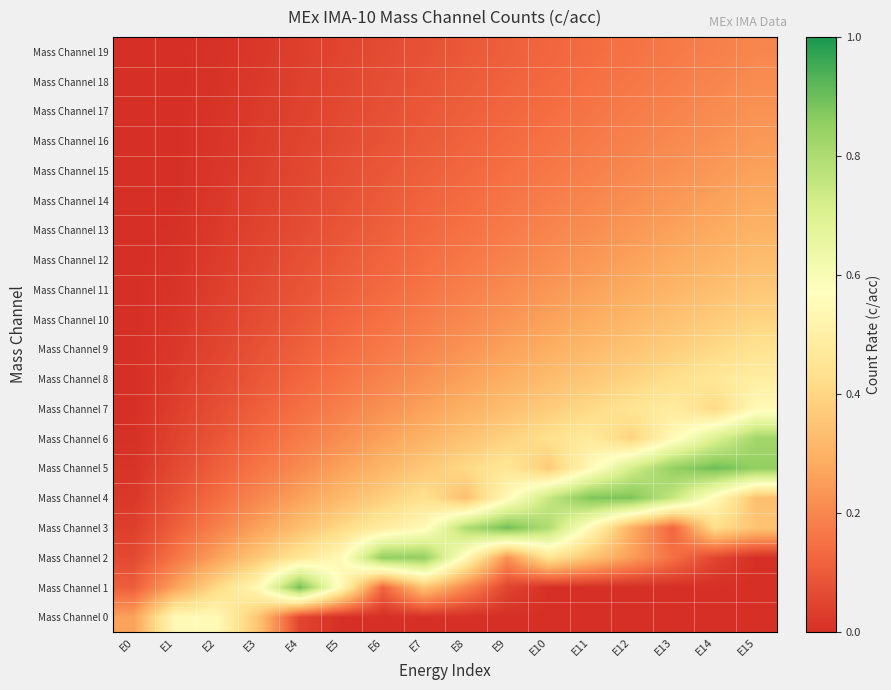

Rank the series by their maximum value, from lowest to highest.

Mass Channel 19, Mass Channel 18, Mass Channel 17, Mass Channel 16, Mass Channel 15, Mass Channel 14, Mass Channel 13, Mass Channel 12, Mass Channel 11, Mass Channel 10, Mass Channel 9, Mass Channel 8, Mass Channel 0, Mass Channel 7, Mass Channel 6, Mass Channel 2, Mass Channel 4, Mass Channel 1, Mass Channel 3, Mass Channel 5